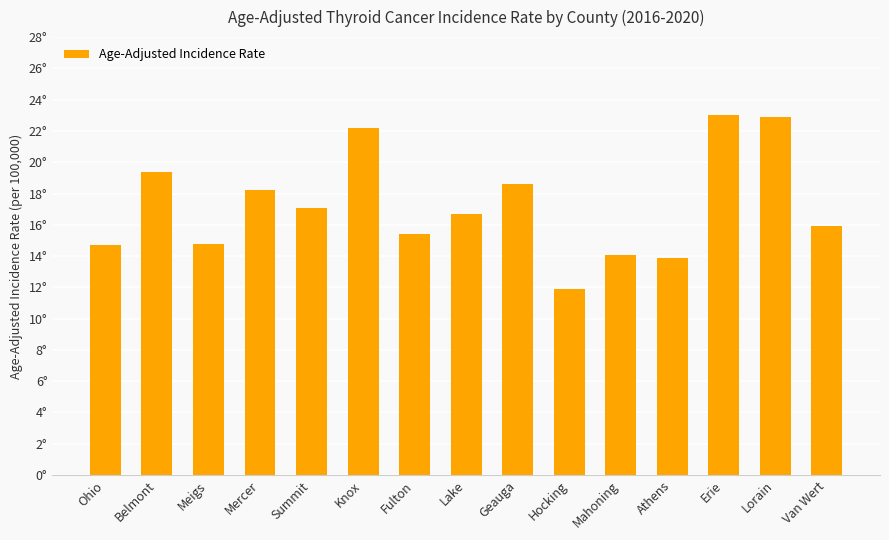

Is it true that the value at Mercer is 18.2?

True